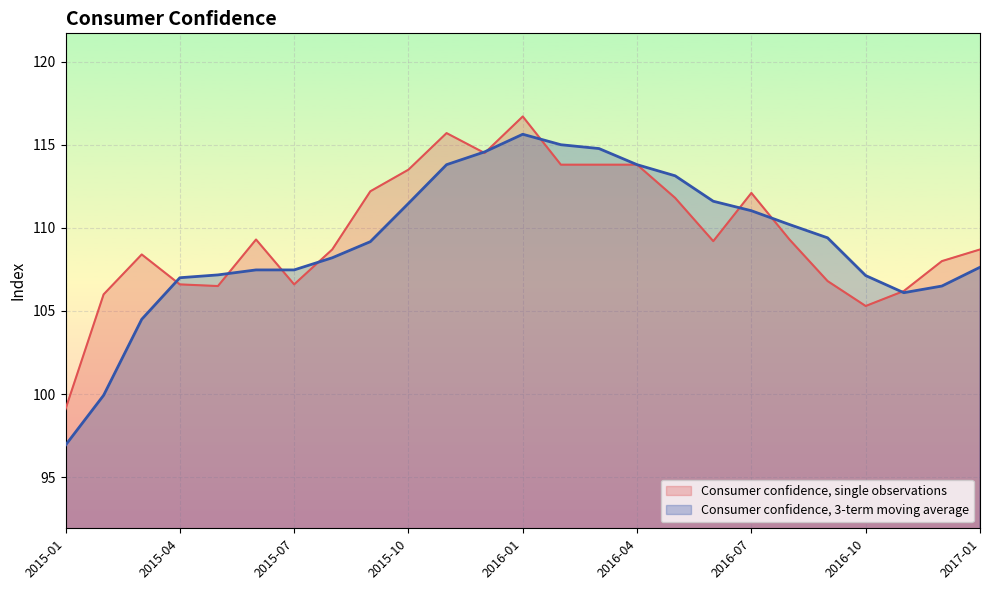

Which has a higher value, 2015-03 or 2016-07?

2016-07